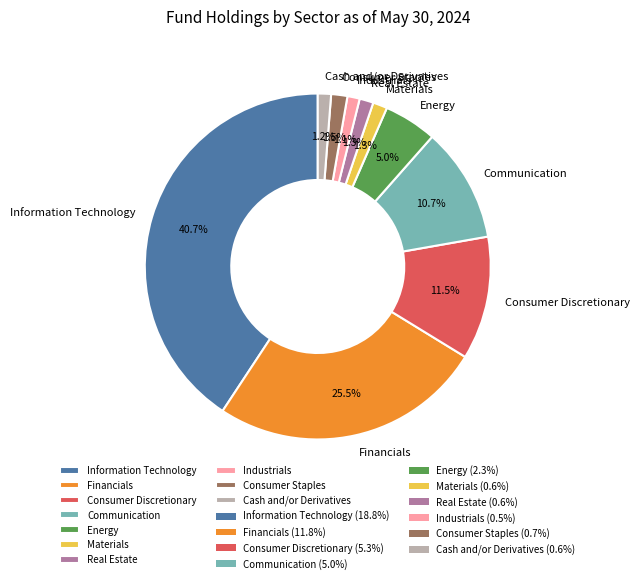

Is the sum of Communication and Industrials greater than half?

No